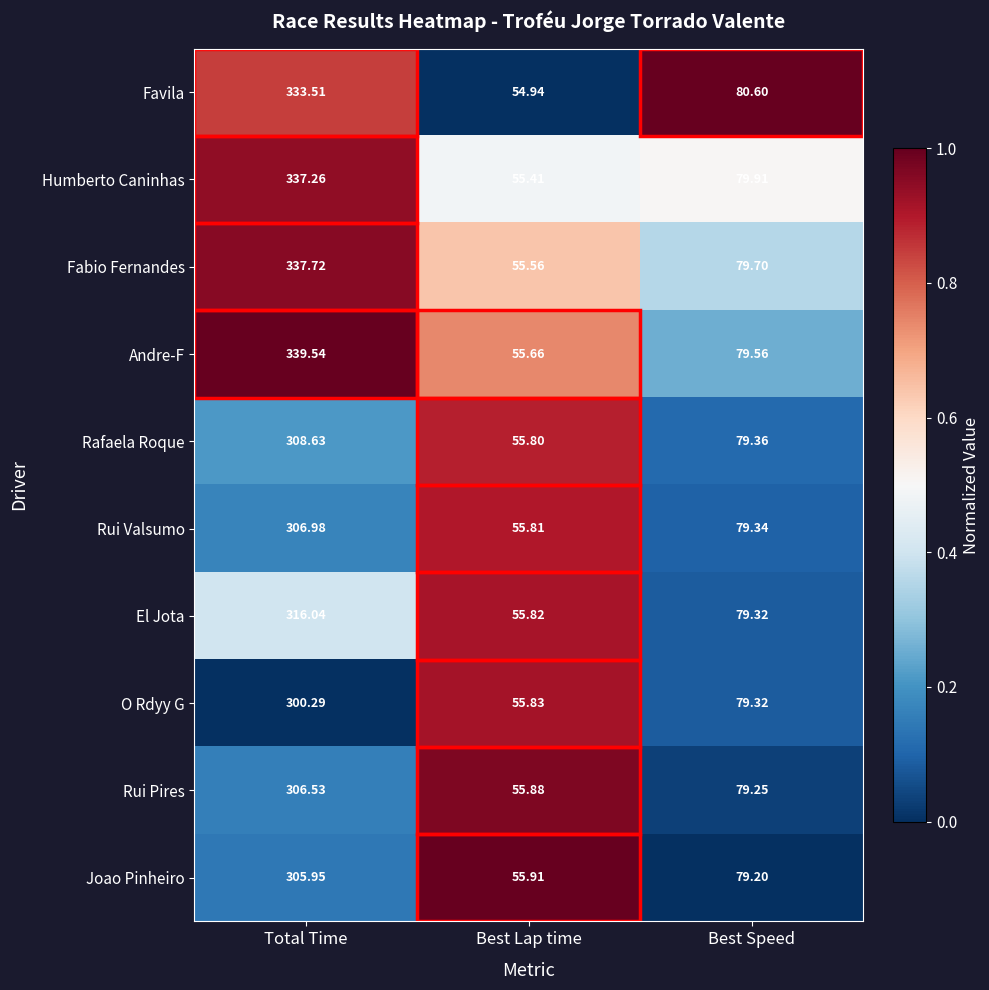

Which series has the widest spread of values?

Andre-F